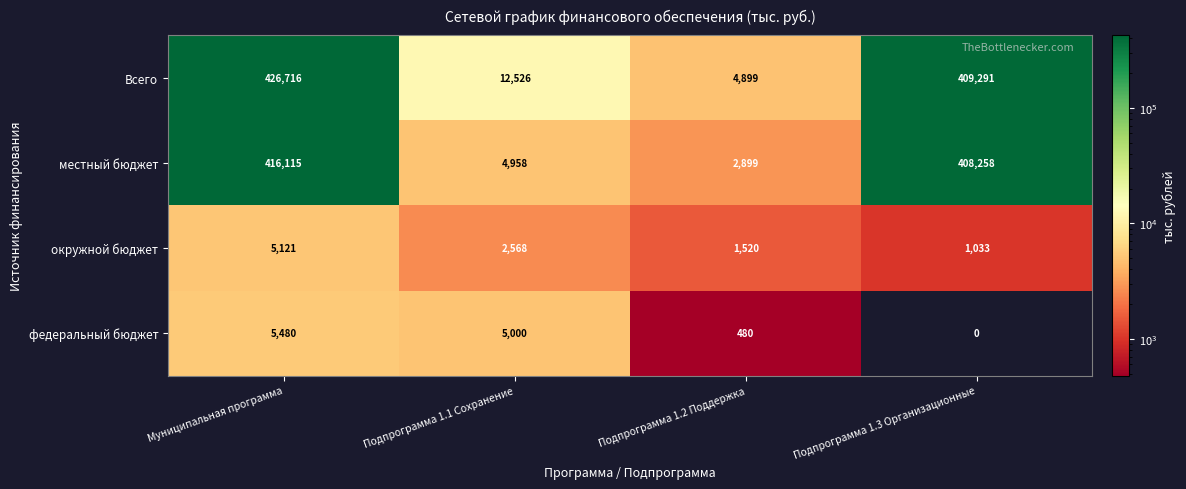

What is the difference between the highest and lowest values at Подпрограмма 1.3 Организационные?

409291